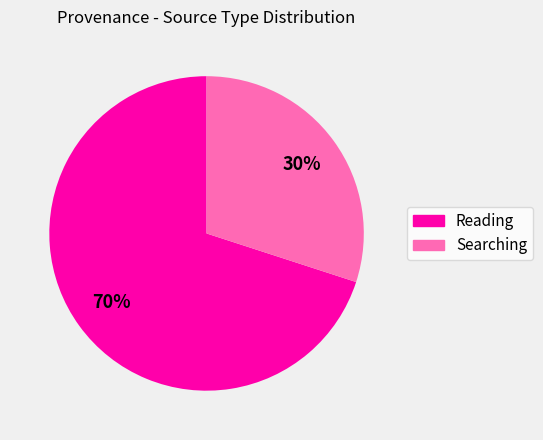

To the nearest percent, what is the average slice percentage?

50%